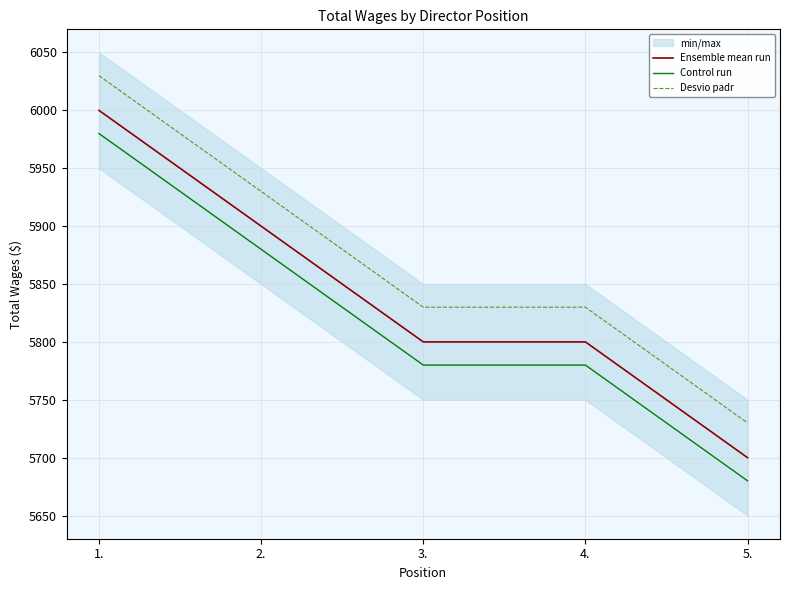

Read the Ensemble mean run value at 5., to the nearest 50.

5700